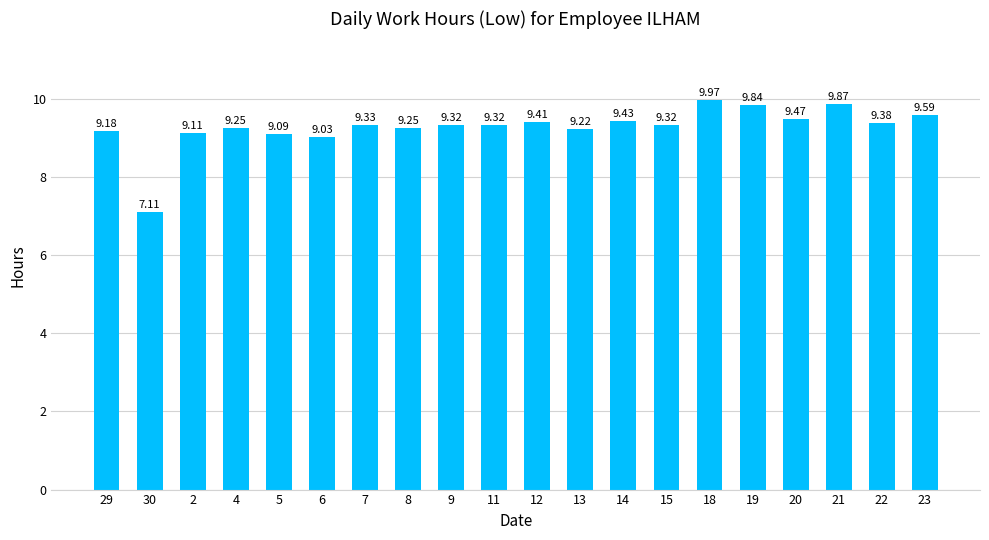

Which label corresponds to the largest value in the chart?

18